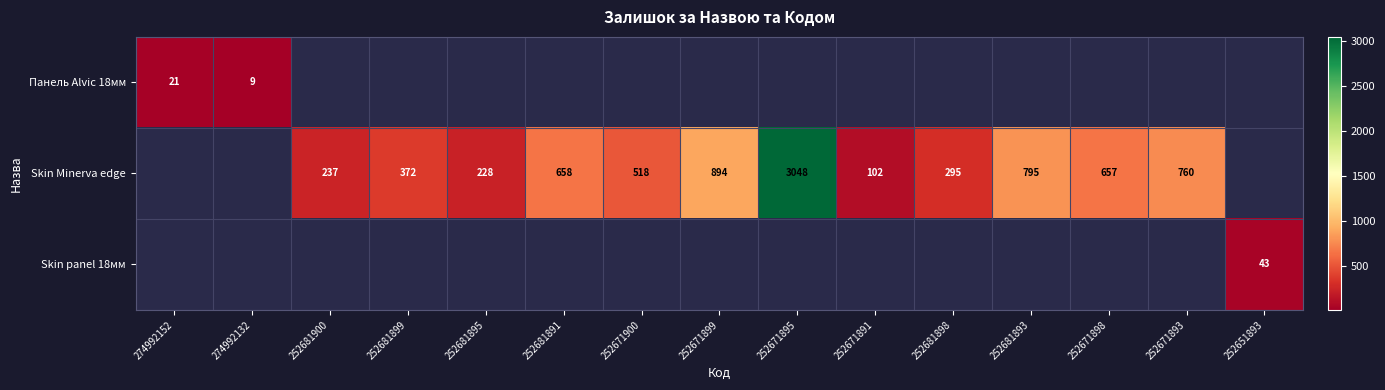

The value of Skin Minerva edge at 252681899 is 372. True or false?

True